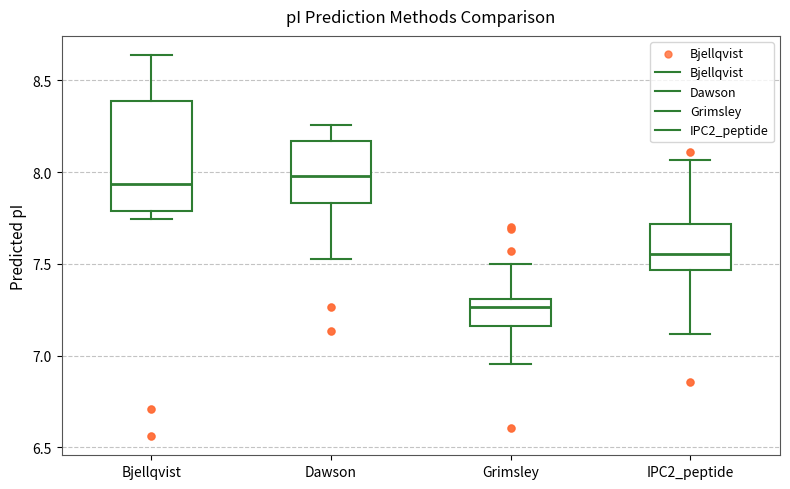

Which box's median line is the lowest?

Grimsley